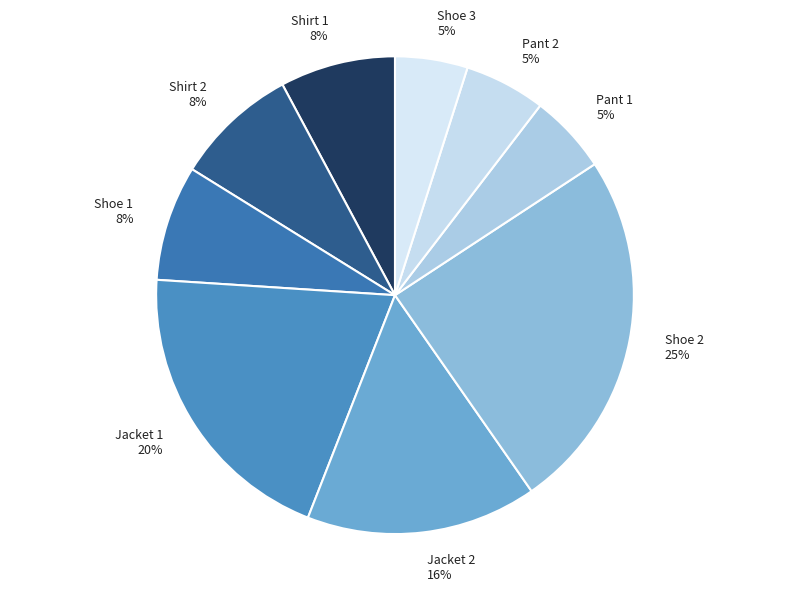

Combined, do Shoe 3 and Shirt 1 account for over 50%?

No